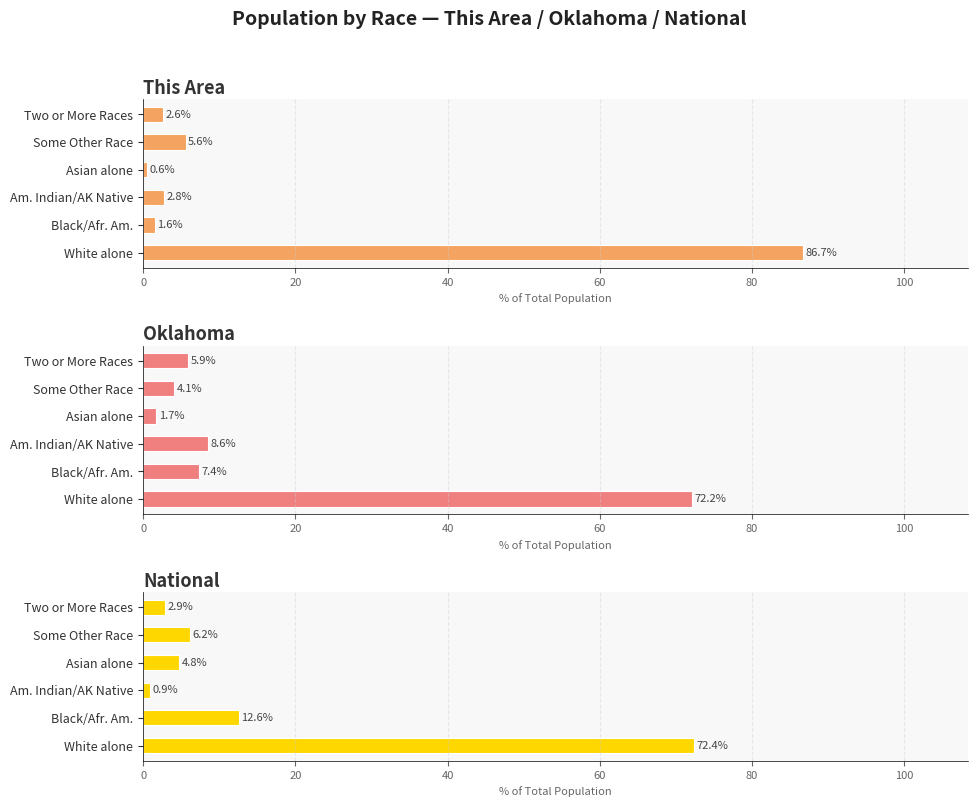

Which series has the widest spread of values?

This Area